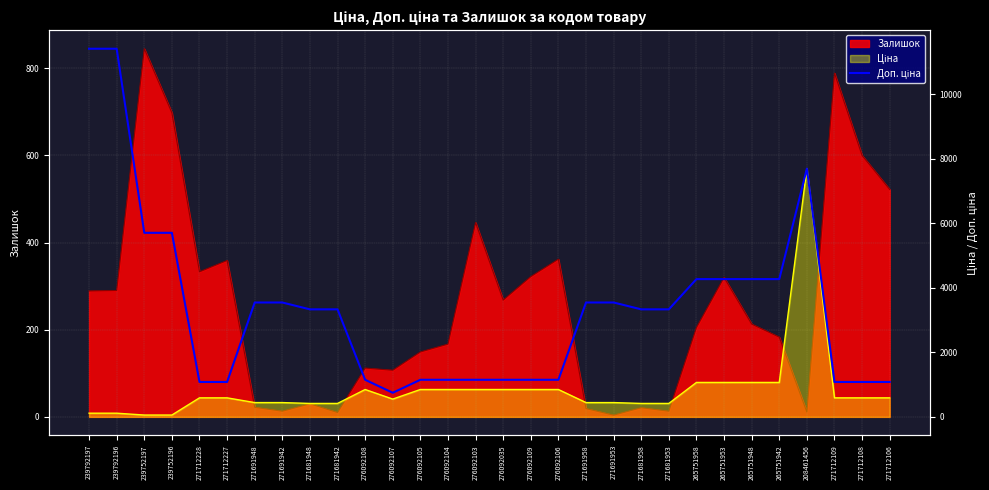

True or false: the data has more than 1 interior local peaks.

False